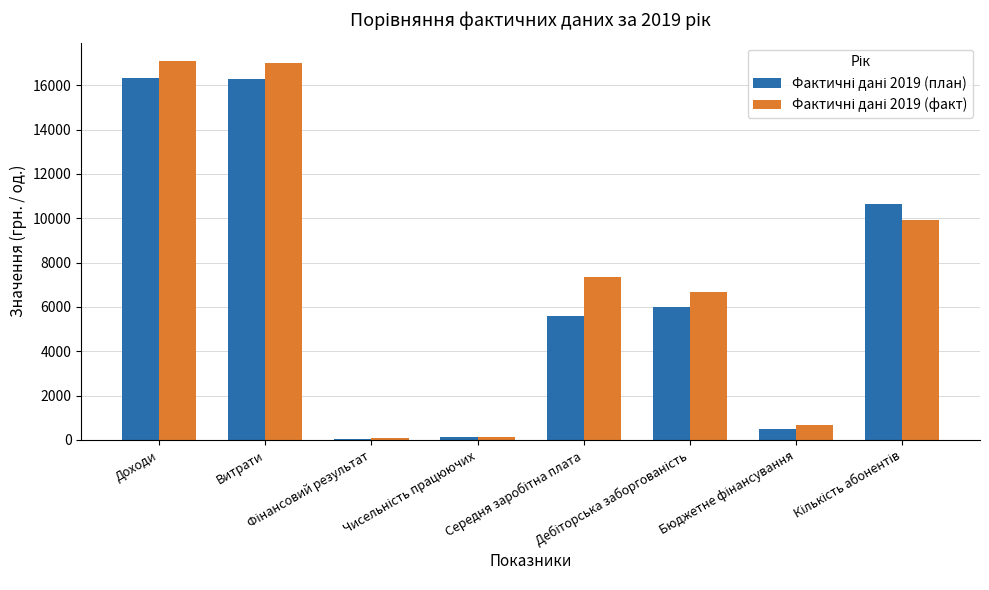

What is the minimum value for Фактичні дані 2019 (факт)?

67